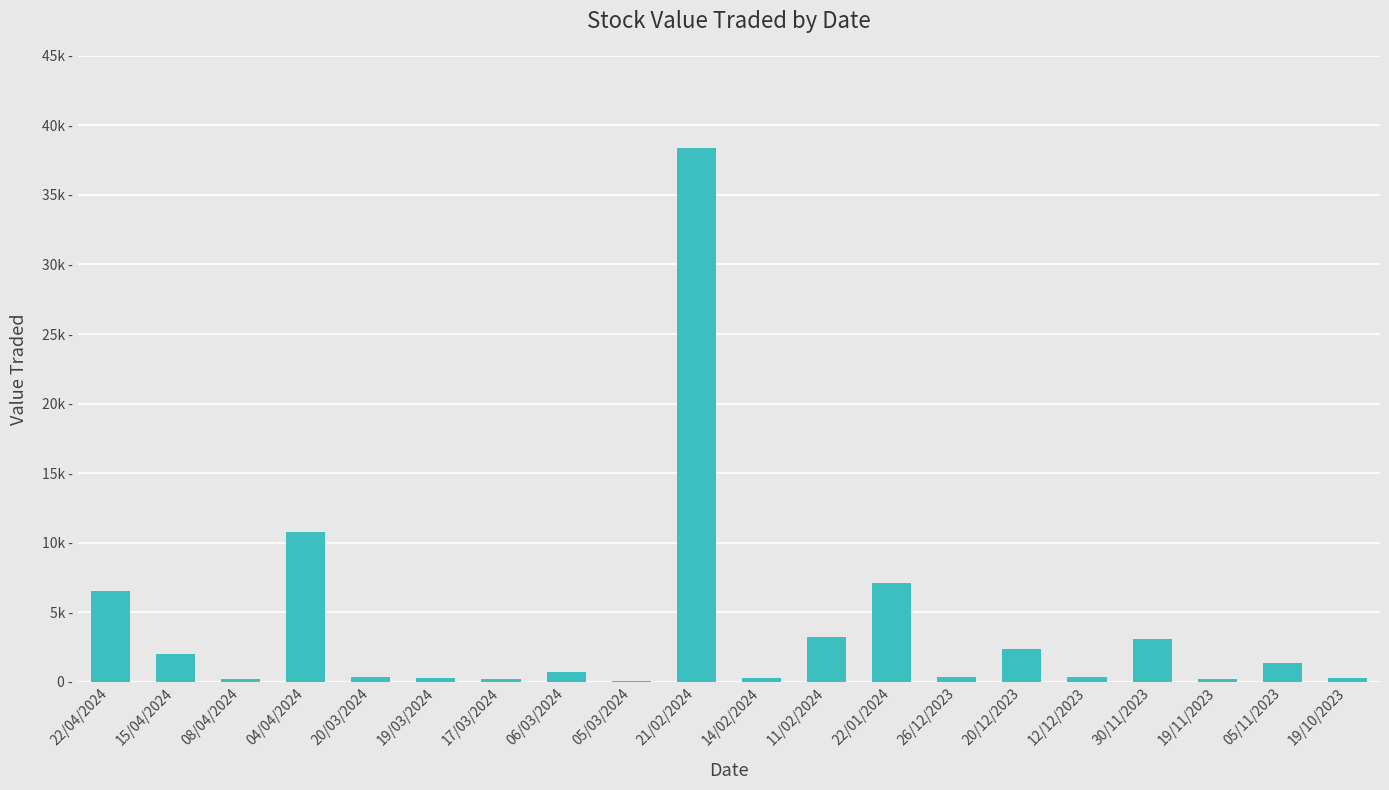

Are the bars horizontal?

No